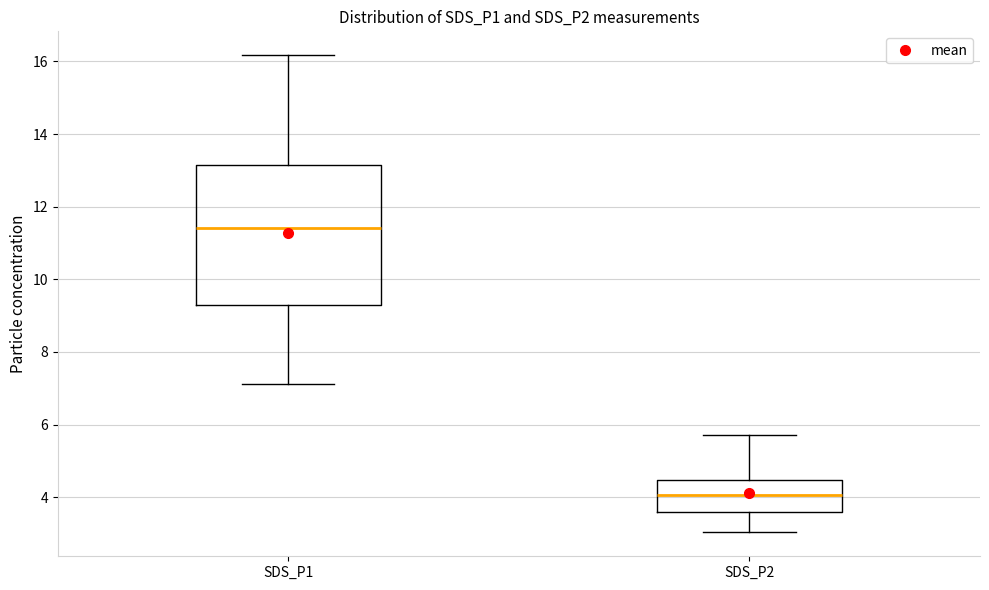

Reading left to right, transcribe this box plot: for each box, give where its median line is, the range the box spans, and where its two whiskers end, as read against the y-axis. The values are not printed on the chart, so give them approximately, as read against the axis.

SDS_P1: median 11.4, box 9.2 to 13.2, whiskers 7.2 to 16.2
SDS_P2: median 4.0, box 3.6 to 4.4, whiskers 3.0 to 5.8